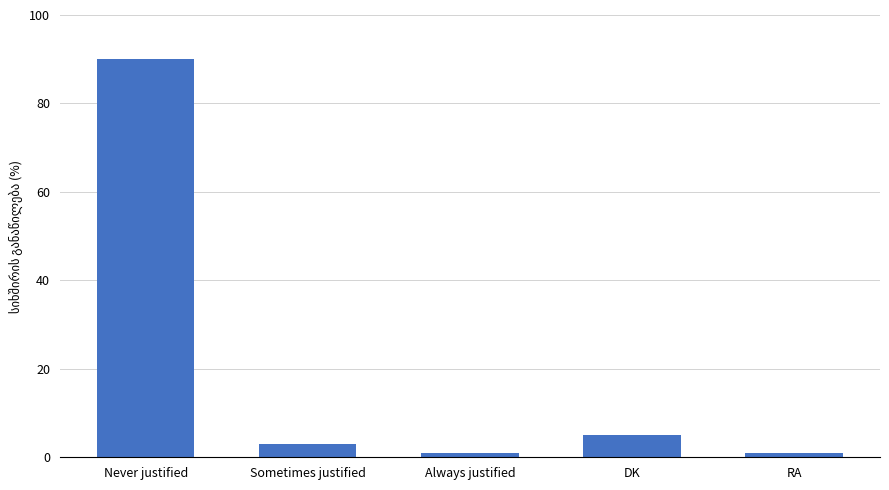

What is the maximum value shown in the chart?

90